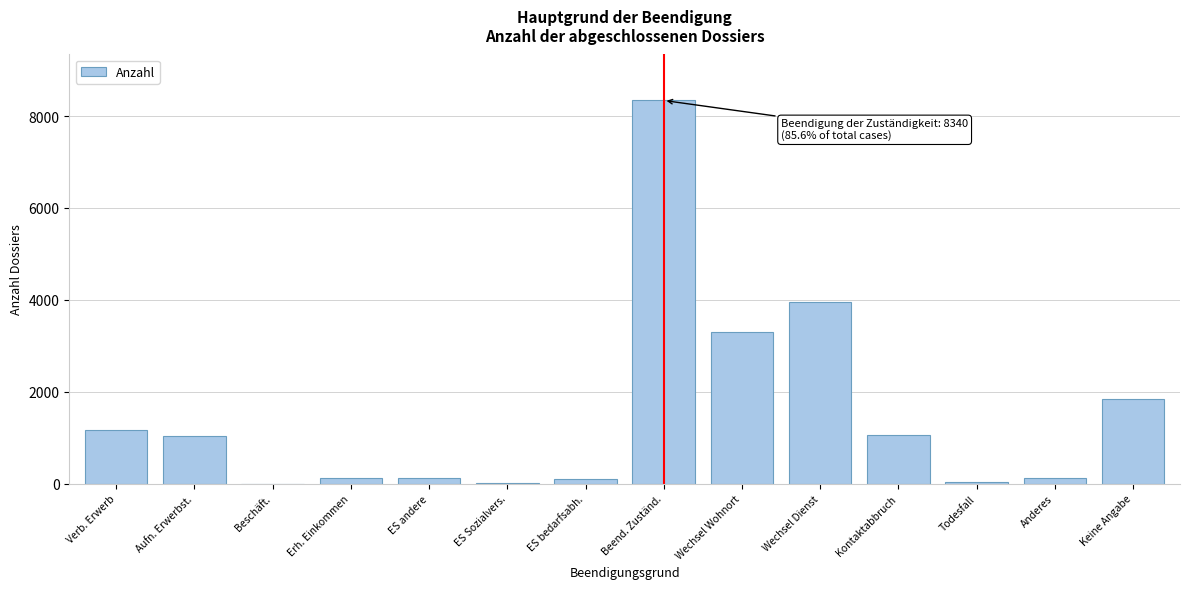

At which label is the value closest to 4170?

Wechsel Dienst